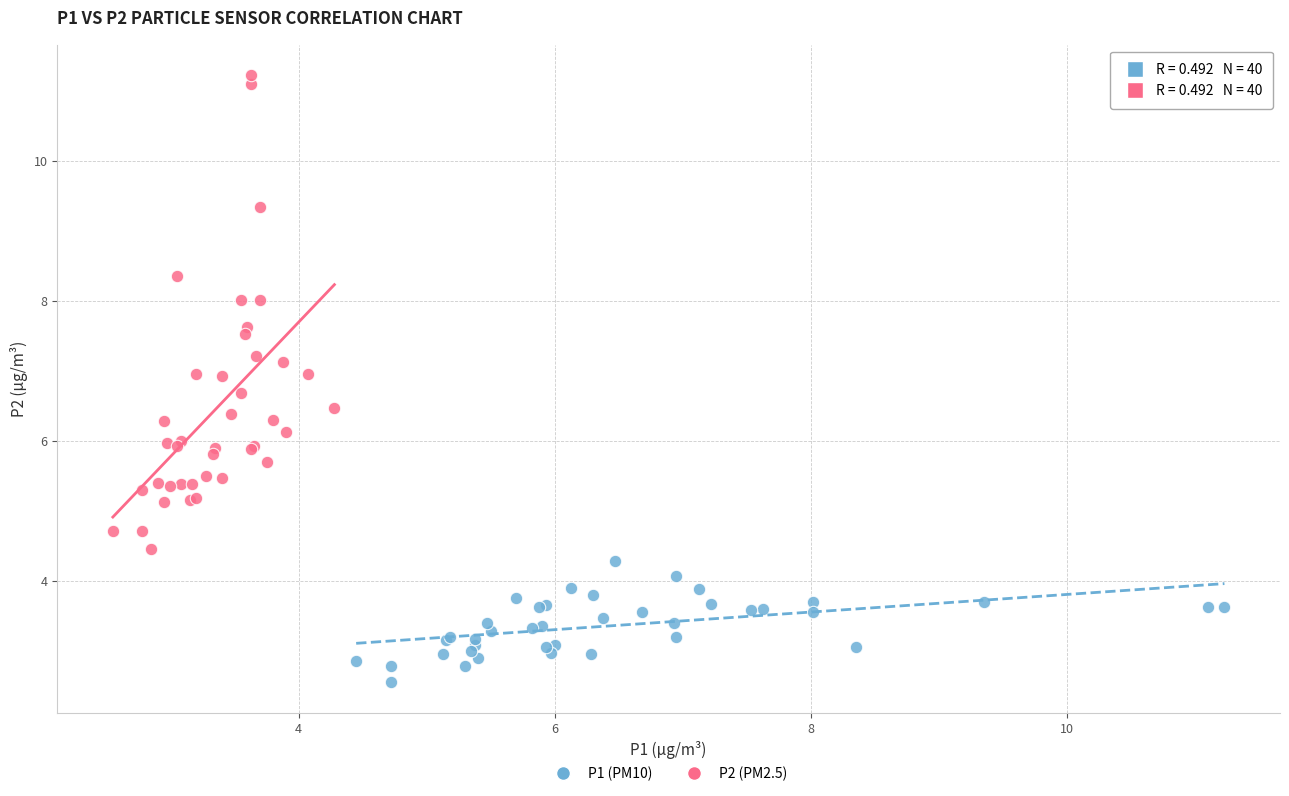

Which series contains the highest Y value?

P2 (PM2.5)